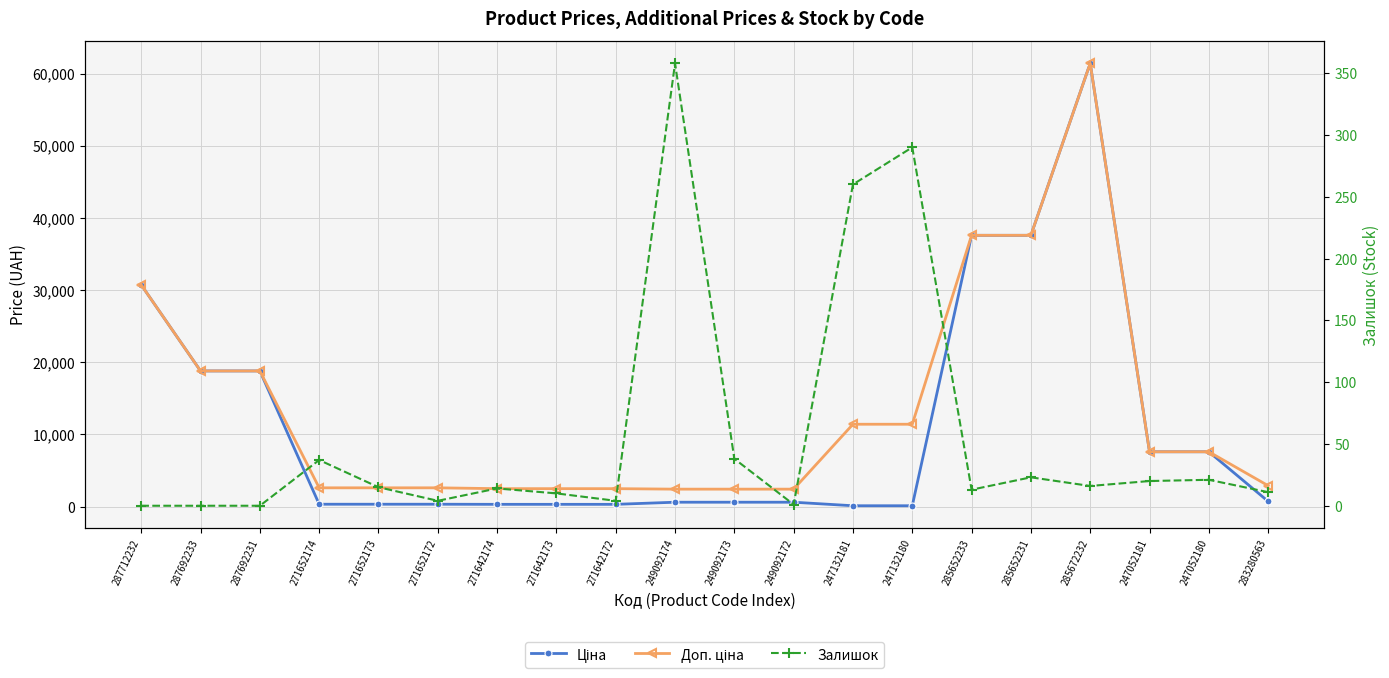

Which series has the largest range (max minus min)?

Ціна